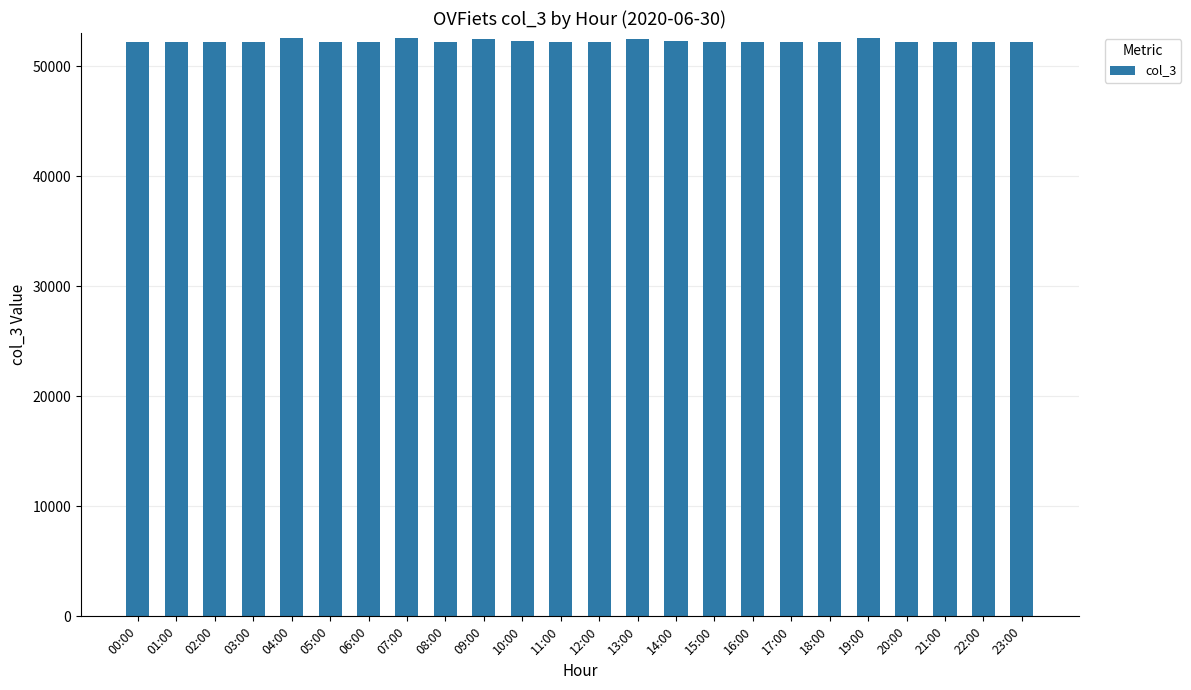

How many values exceed 52215?

7